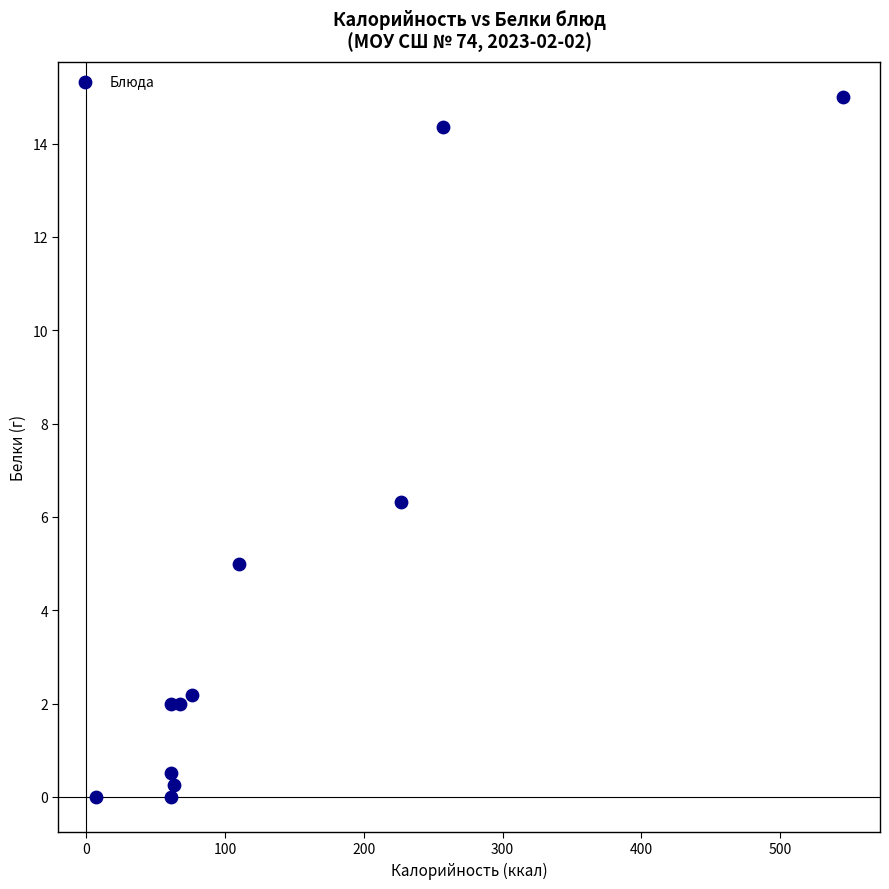

What is the average Y value?

4.3